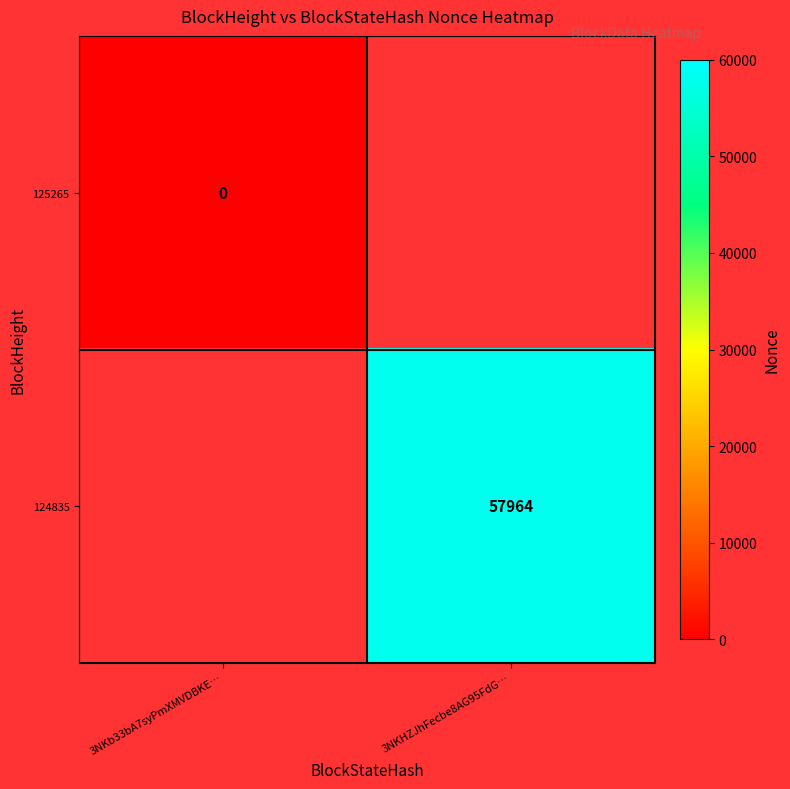

Is the value of 124835 at 3NKHZJhFecbe8AG95FdG… greater than the value of 125265 at 3NKb33bA7syPmXMVDBKE…?

Yes